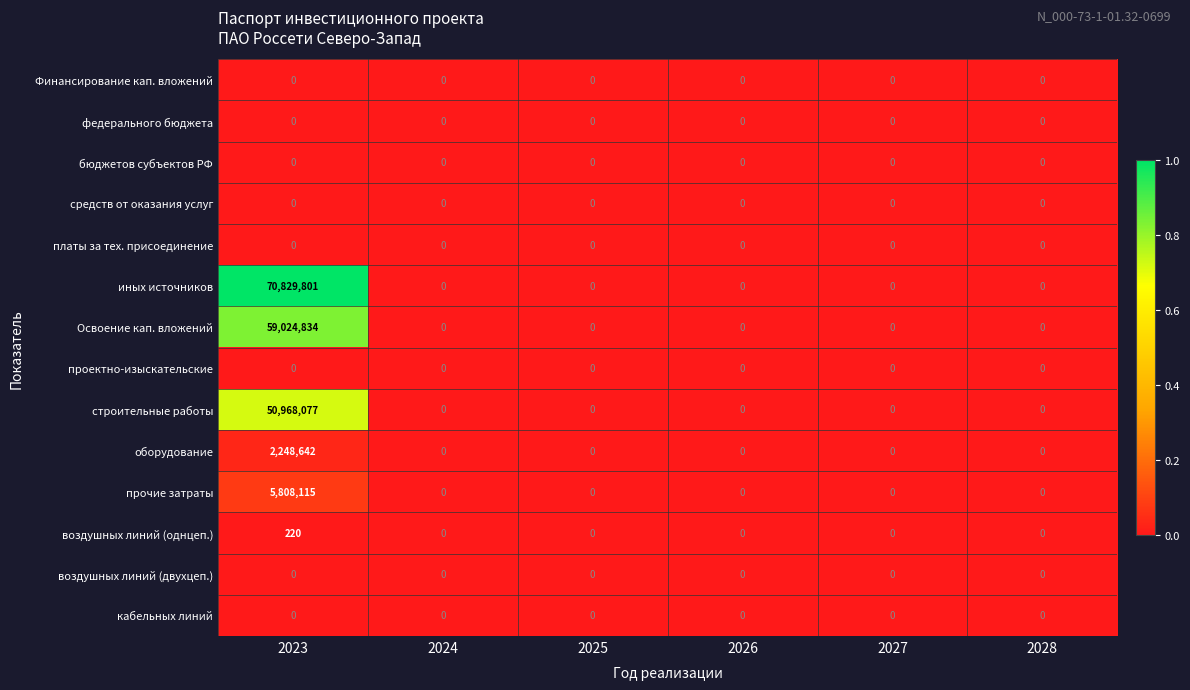

True or false: Освоение кап. вложений has a value of 0 at 2024.

True